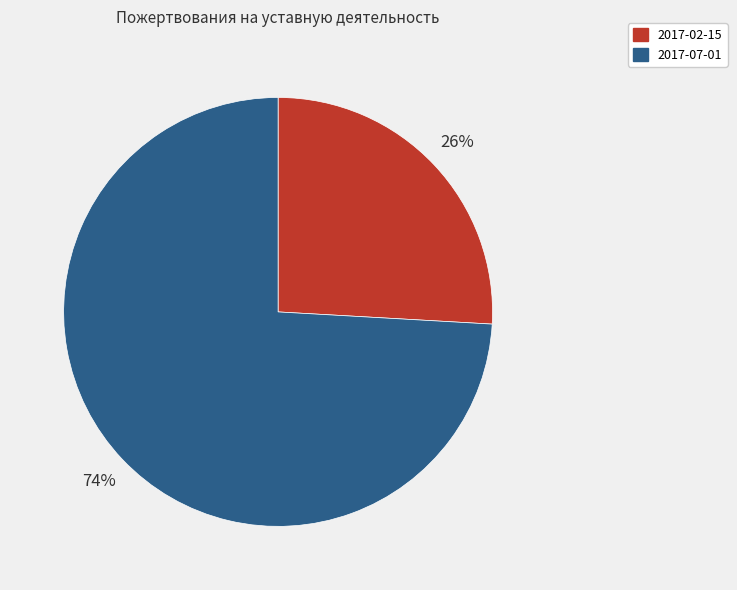

How many slices are in this pie chart?

2